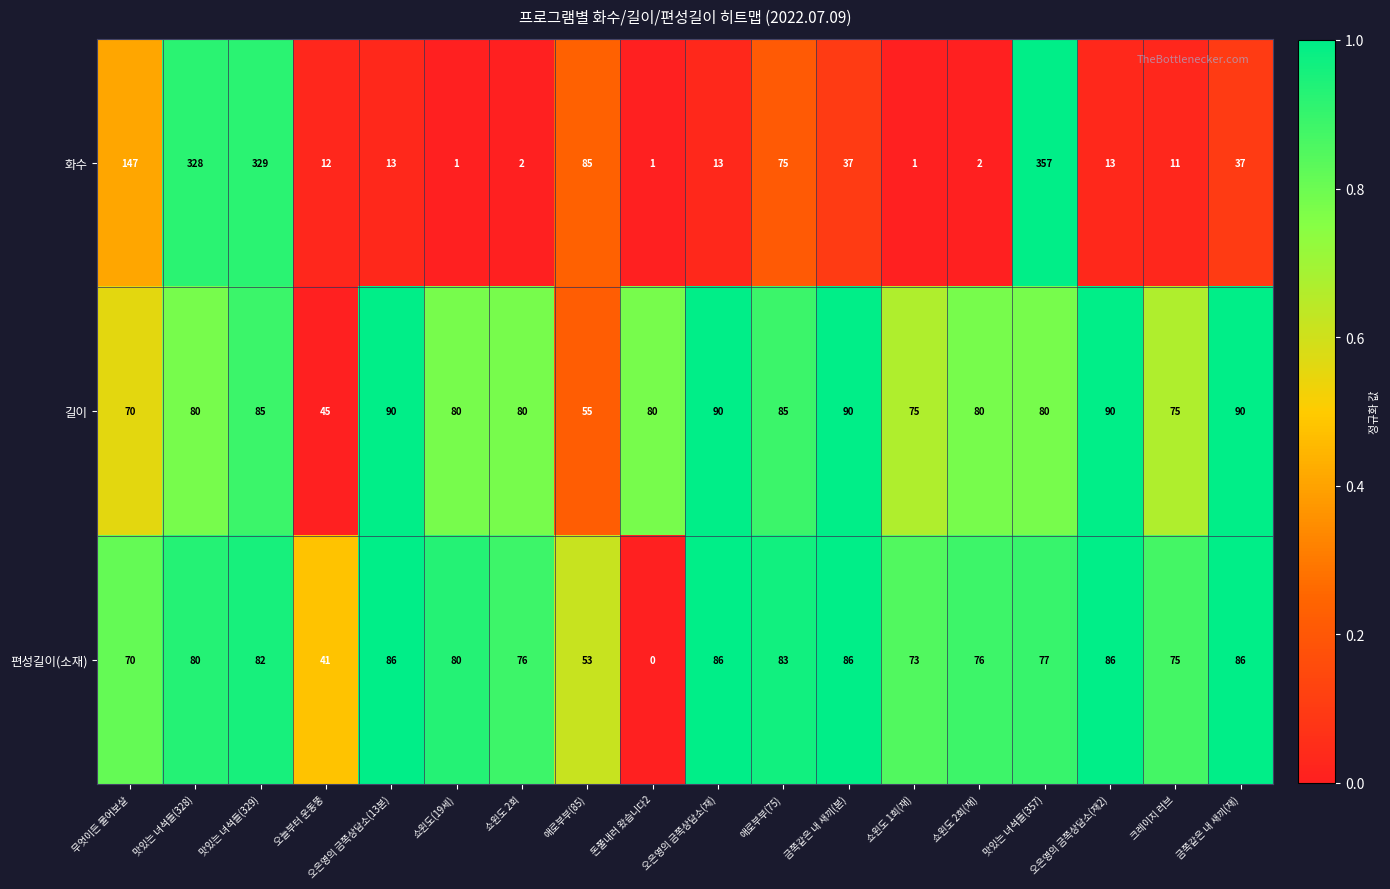

Where is 편성길이(소재) nearest to the value 43?

오늘부터 운동뚱